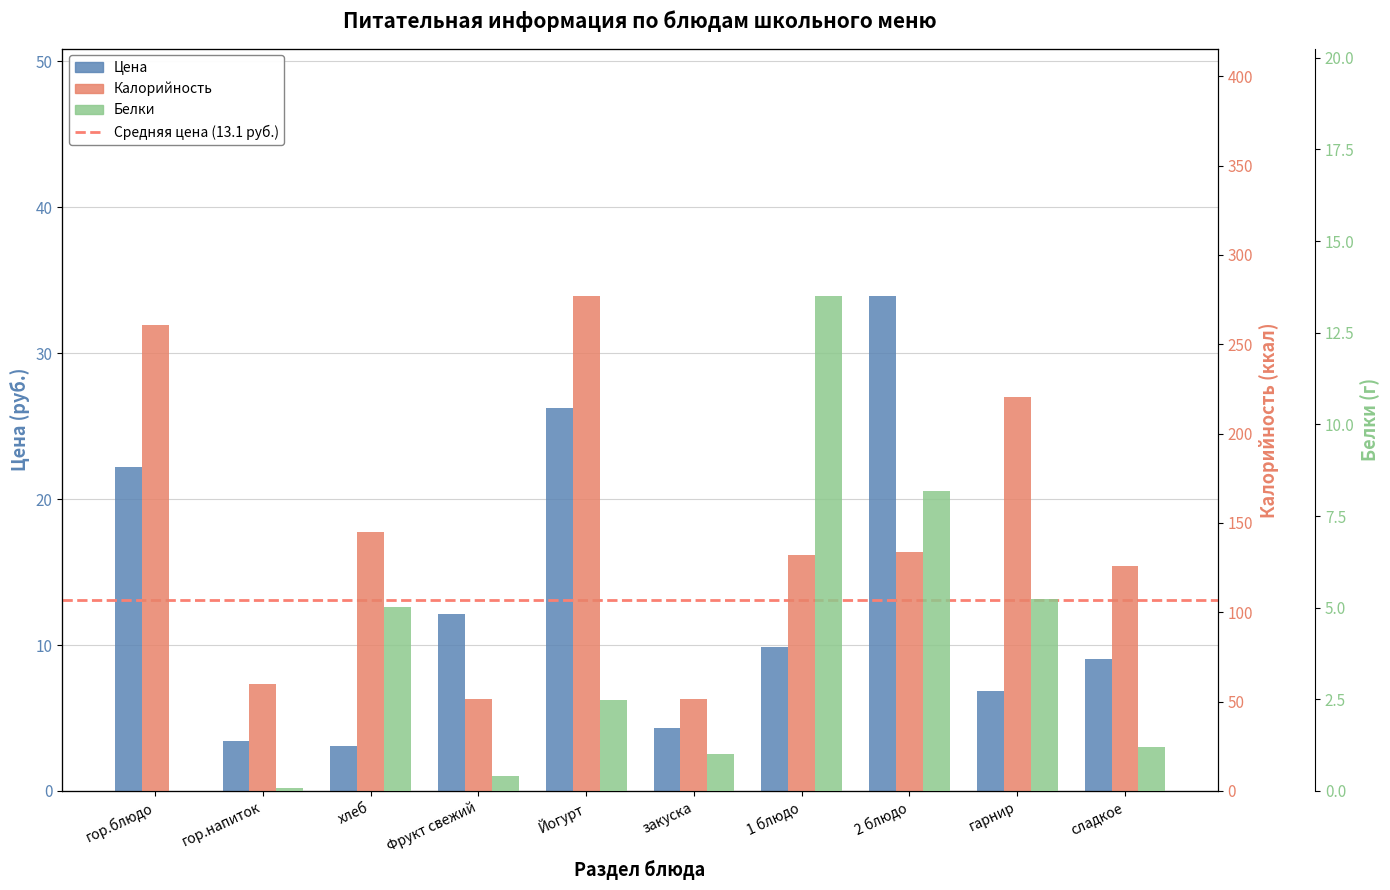

What is the approximate value of Белки at сладкое?

1.2